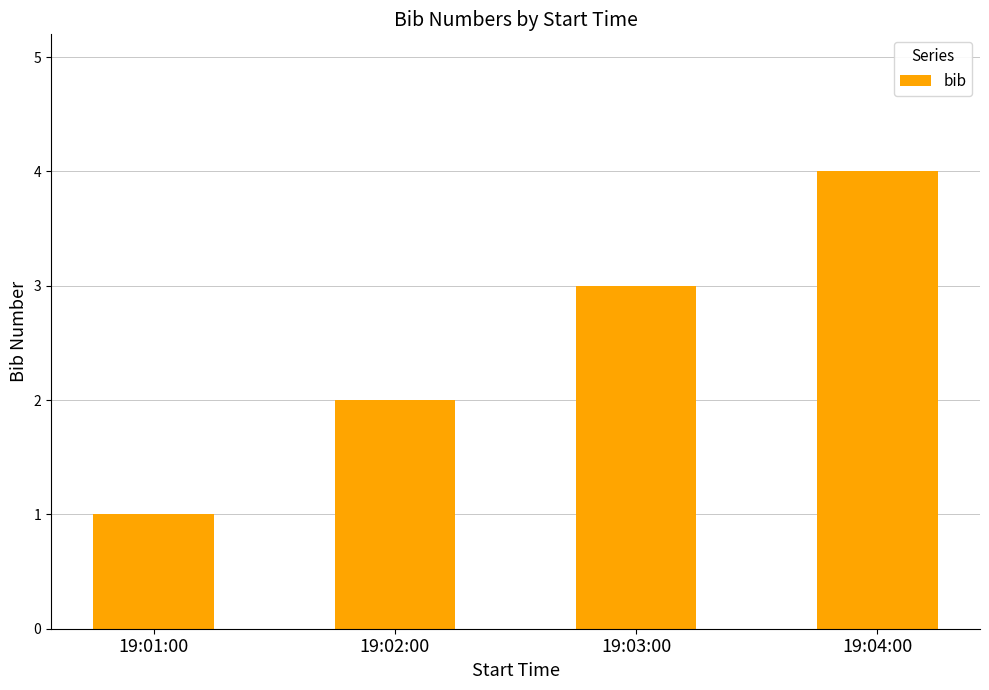

True or false: the data shows 1 at 19:02:00.

False